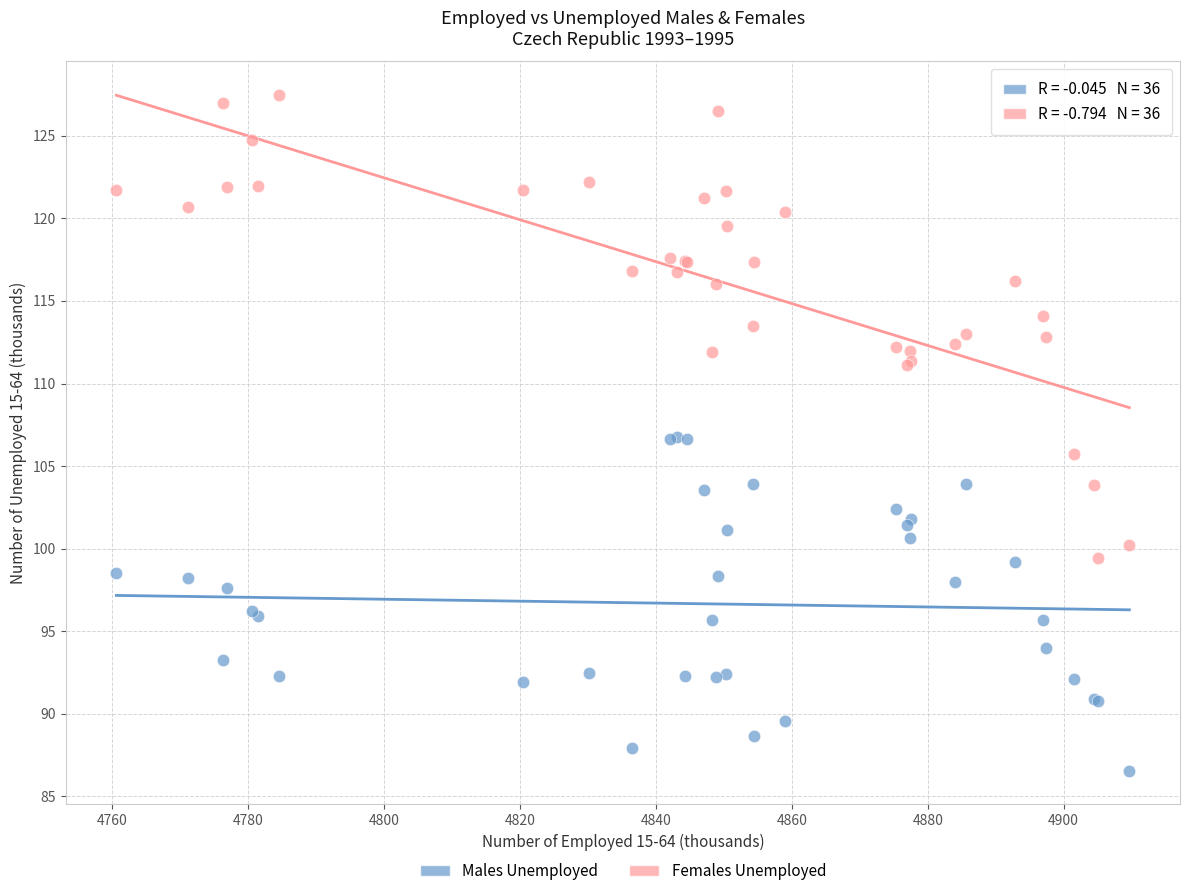

Which series has the largest Y range (max minus min)?

Females Unemployed